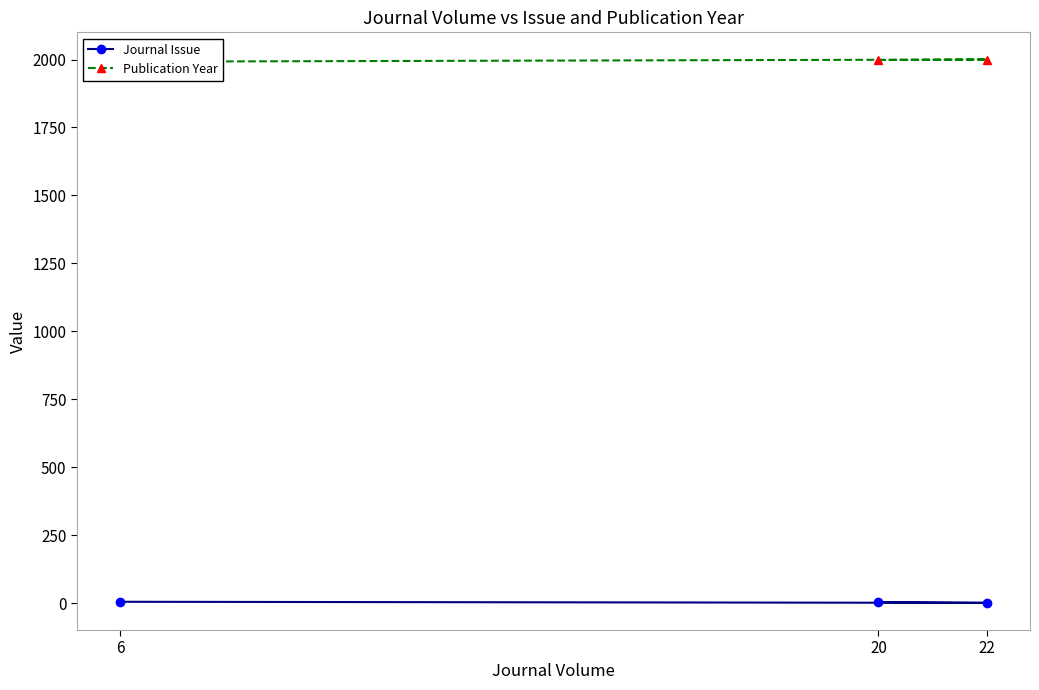

Reading right to left, what are all the values shown in this chart?

Journal Issue: 6=6	22=2	20=5
Publication Year: 6=1992	22=2000	20=1998